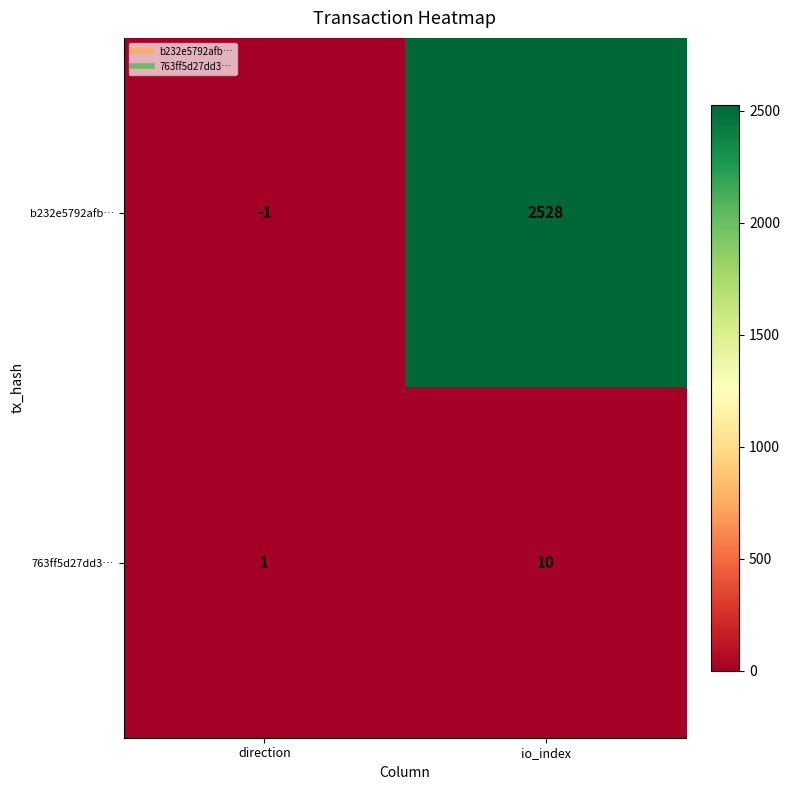

At which label is b232e5792afb… closest to 1263?

direction